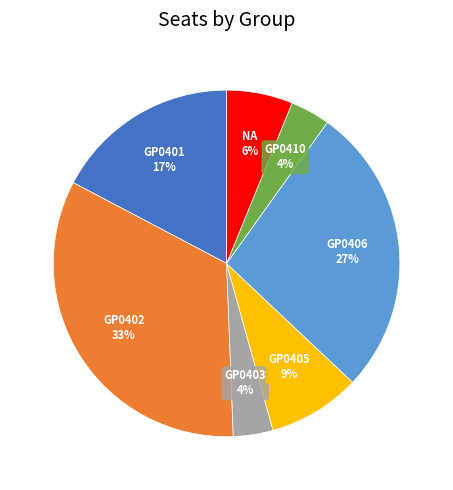

Between GP0402 and GP0401, which is larger?

GP0402